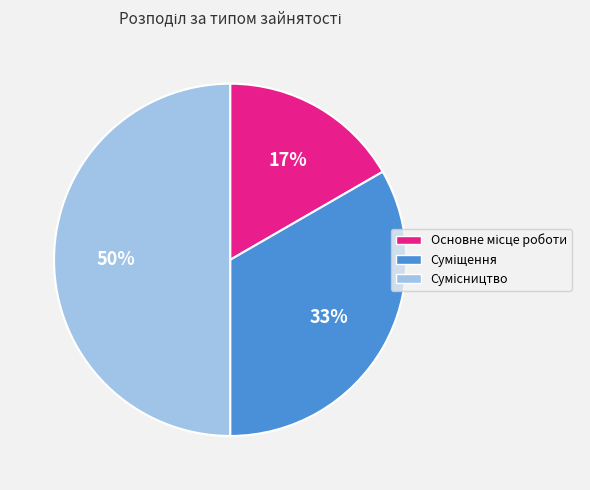

To the nearest percent, what is the difference between the largest and smallest slice percentages?

33%